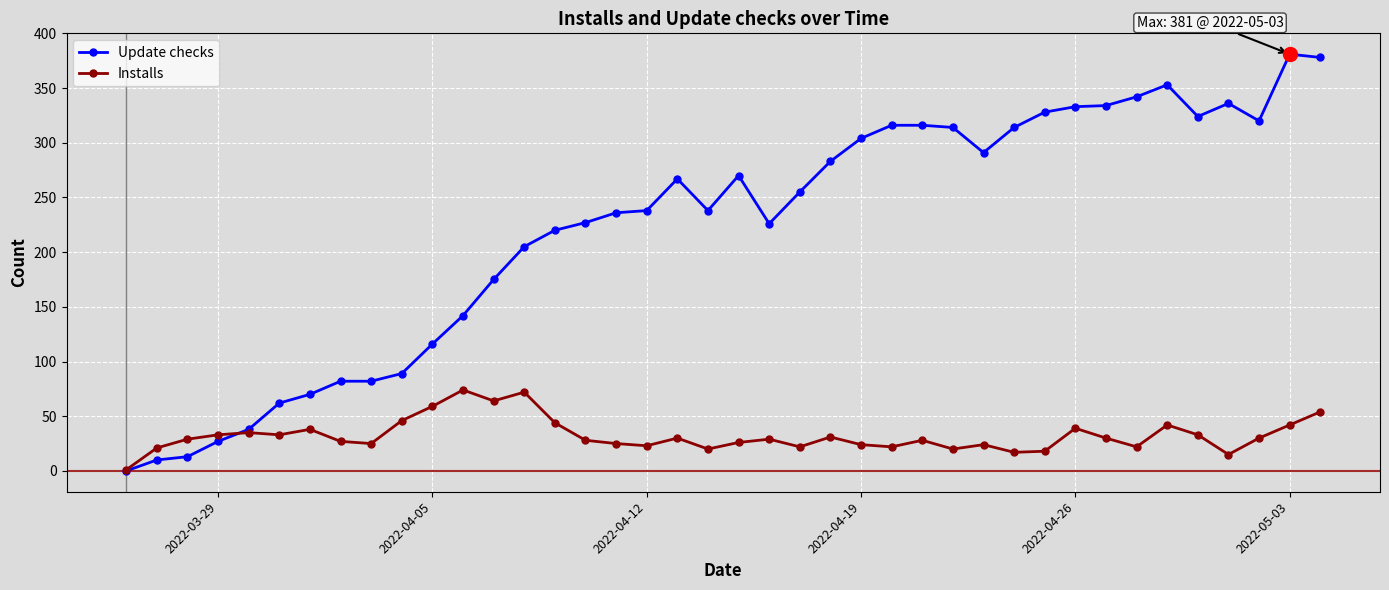

True or false: Installs has more than 2 points higher than both neighbors.

True